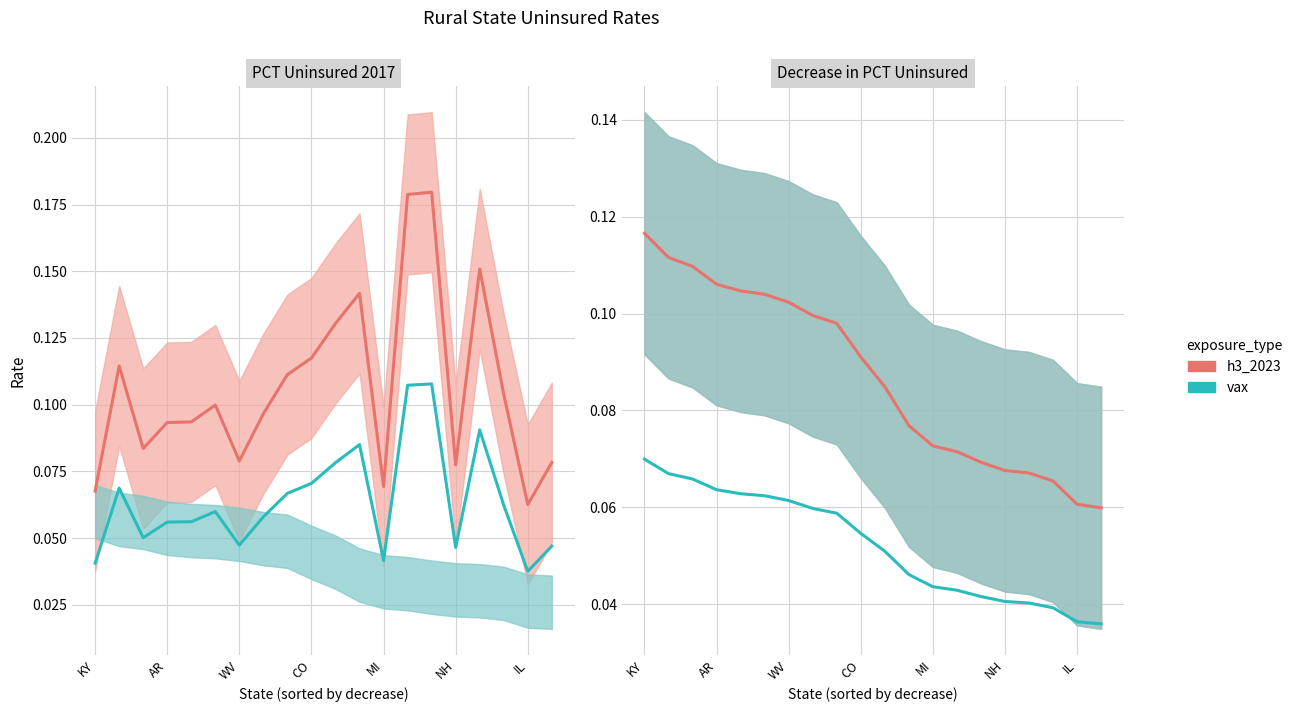

What are all the series names shown in the legend?

h3_2023, vax